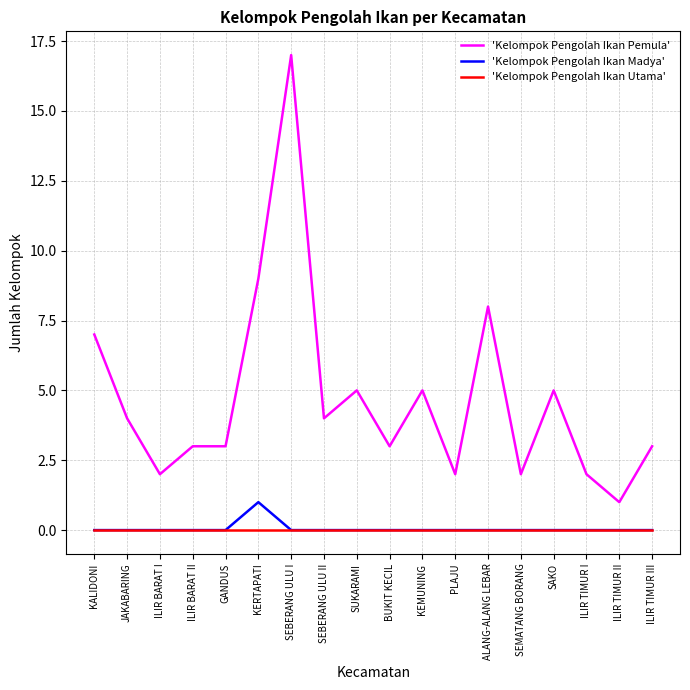

Is it true that 'Kelompok Pengolah Ikan Utama' equals 0 at SEMATANG BORANG?

True